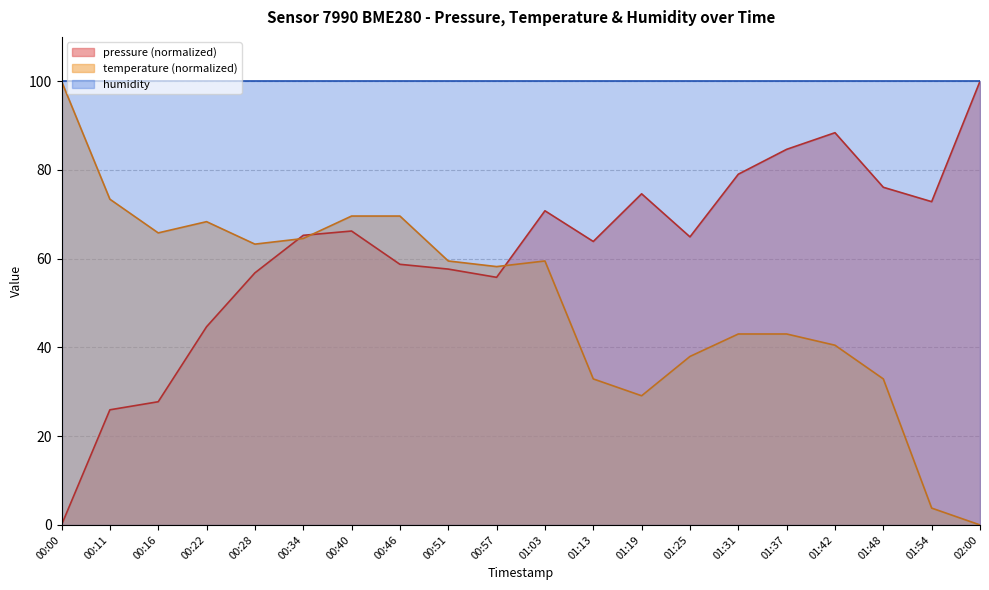

Is the value of temperature (normalized) at 01:48 greater than the value of pressure (normalized) at 01:42?

No